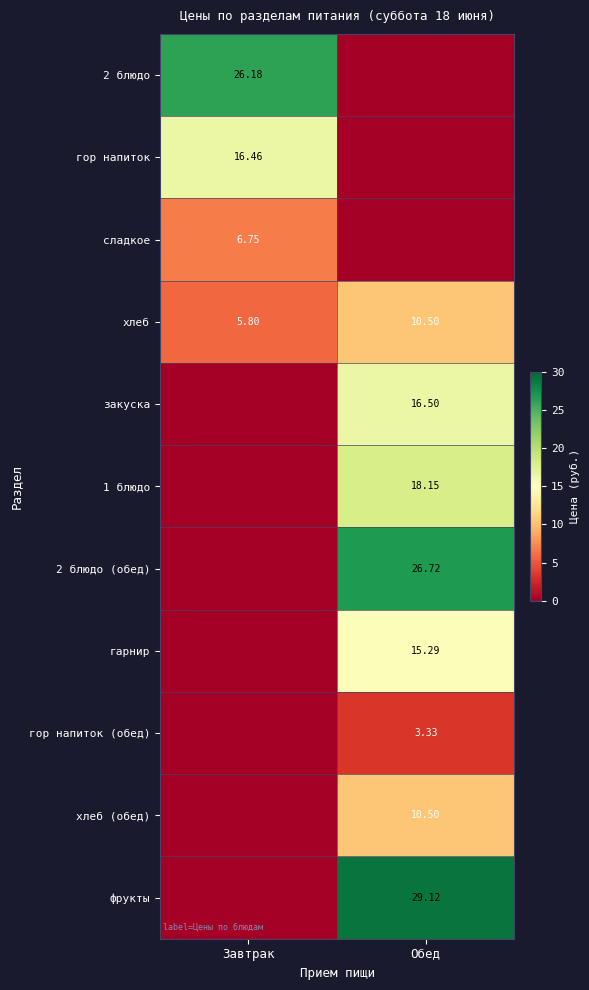

True or false: сладкое has a value of 2.7 at Обед.

False